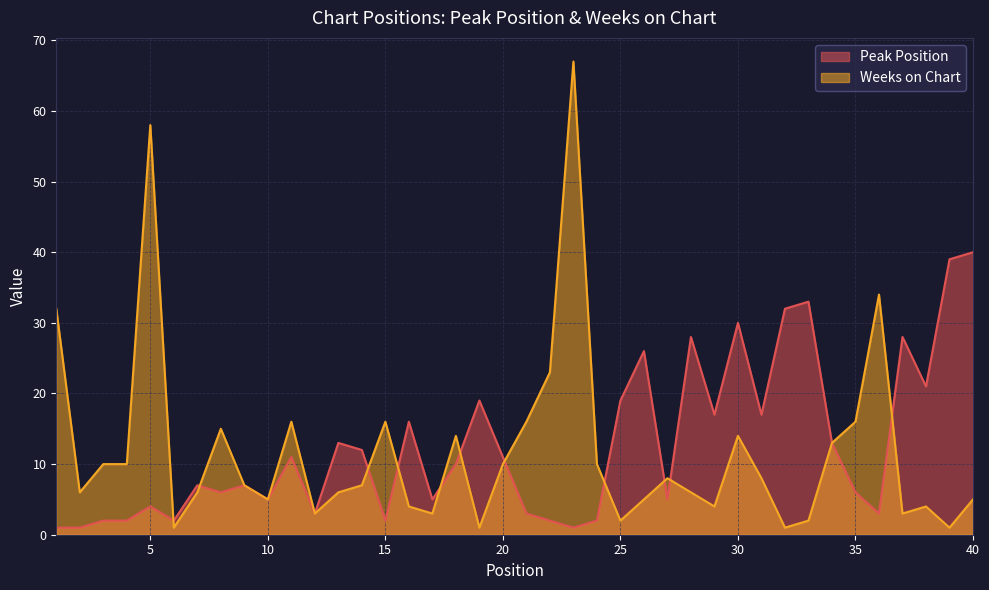

How many intersections are there between Peak Position and Weeks on Chart?

11